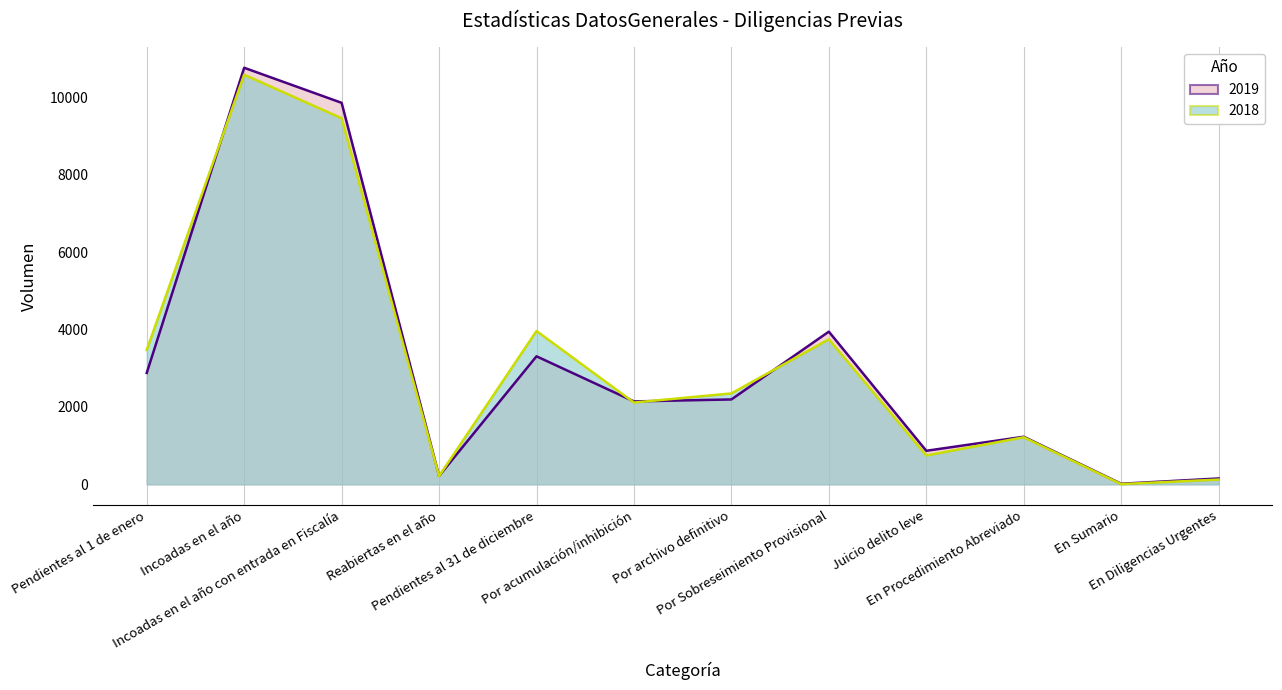

What is the label of the 6th point from the right?

Por archivo definitivo